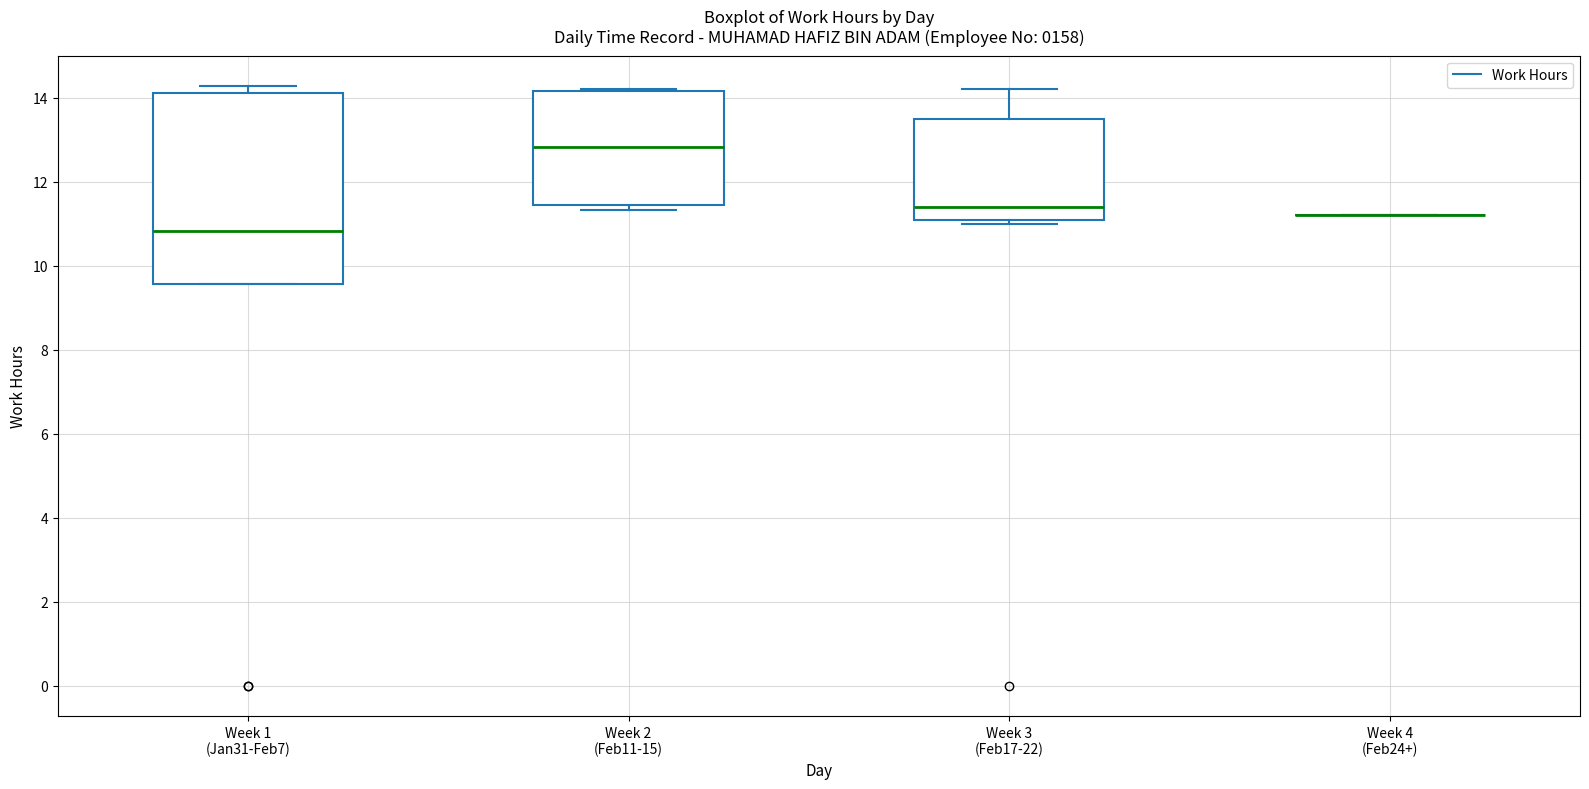

Reading left to right, transcribe this box plot: for each box, give where its median line is, the range the box spans, and where its two whiskers end, as read against the y-axis. The values are not printed on the chart, so give them approximately, as read against the axis.

Week 1 (Jan31-Feb7): median 10.8, box 9.6 to 14.2, whiskers 9.6 to 14.2 (just above the box's upper edge)
Week 2 (Feb11-15): median 12.8, box 11.4 to 14.2, whiskers 11.4 (just below the box's lower edge) to 14.2
Week 3 (Feb17-22): median 11.4, box 11.0 to 13.4, whiskers 11.0 (just below the box's lower edge) to 14.2
Week 4 (Feb24+): box collapsed to a line at 11.2, whiskers 11.2 to 11.2